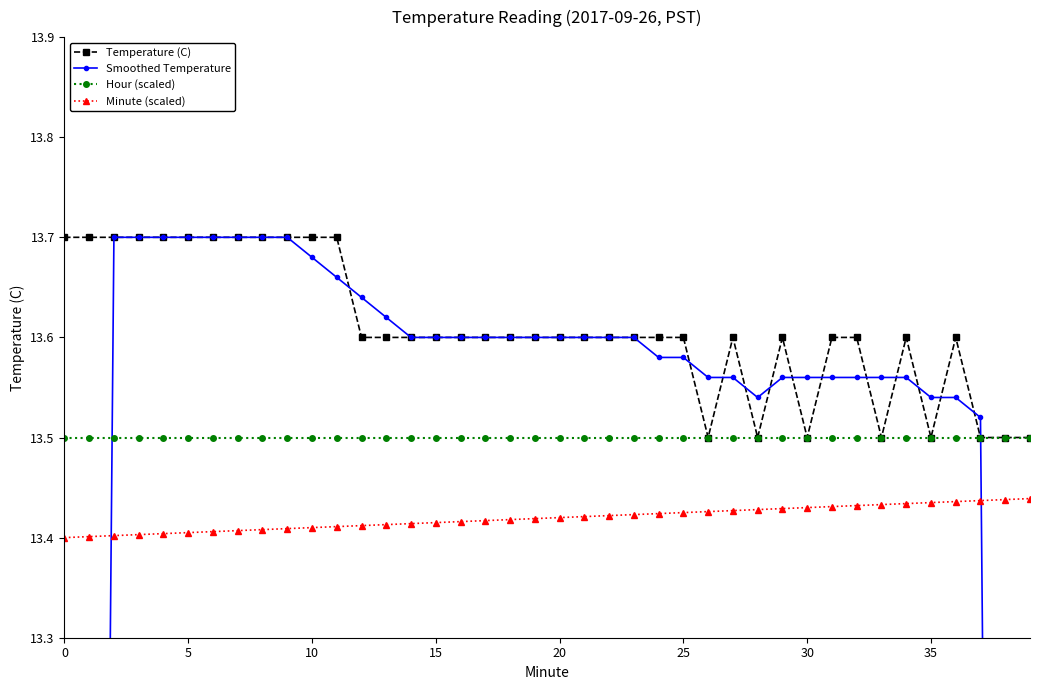

How many distinct data groups are displayed?

4